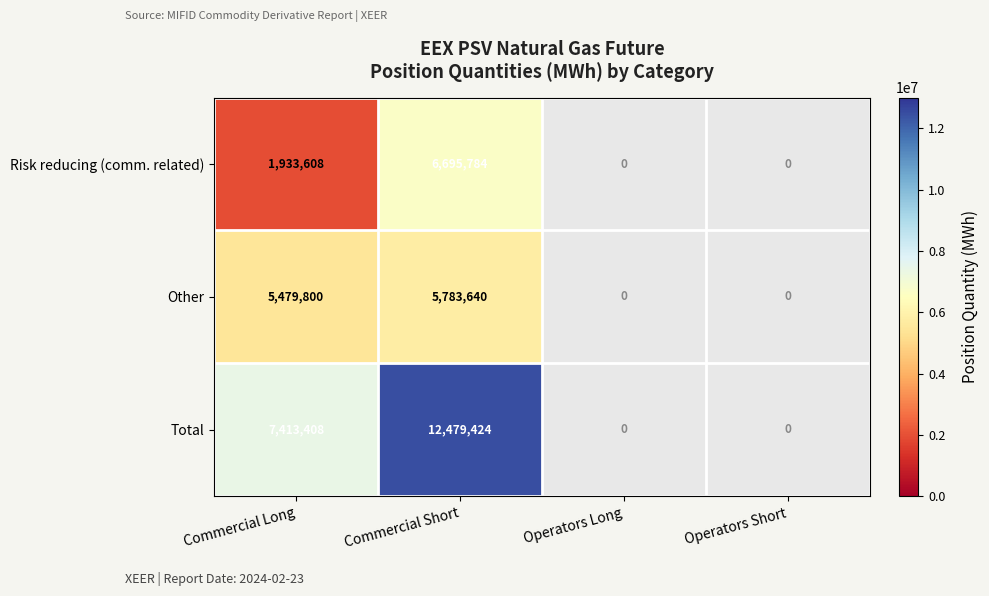

The value of Other at Commercial Long is 5479800. True or false?

True